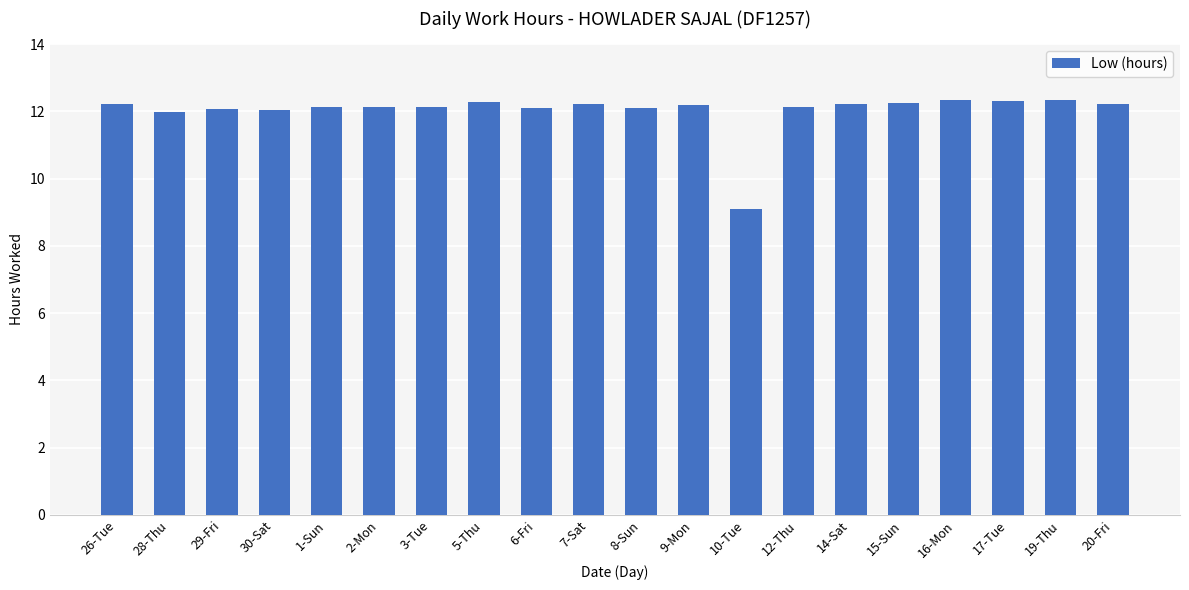

Between 8-Sun and 16-Mon, which is larger?

16-Mon